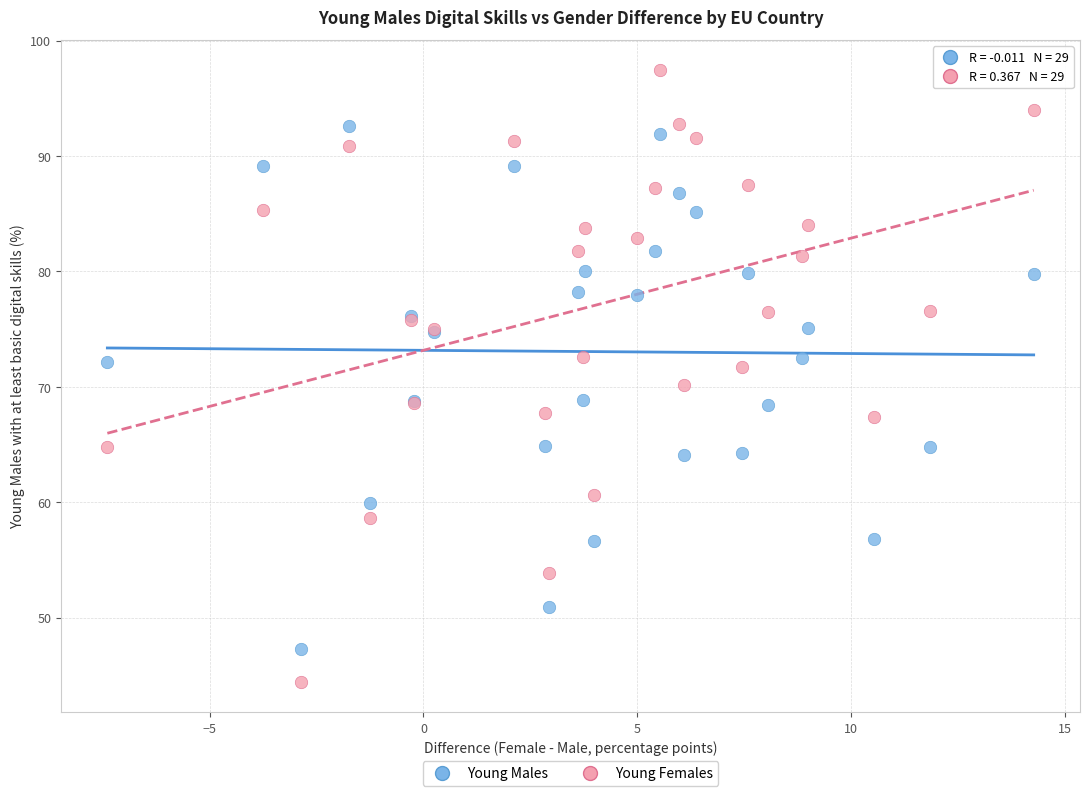

Which series has the widest spread of Y values?

Young Females